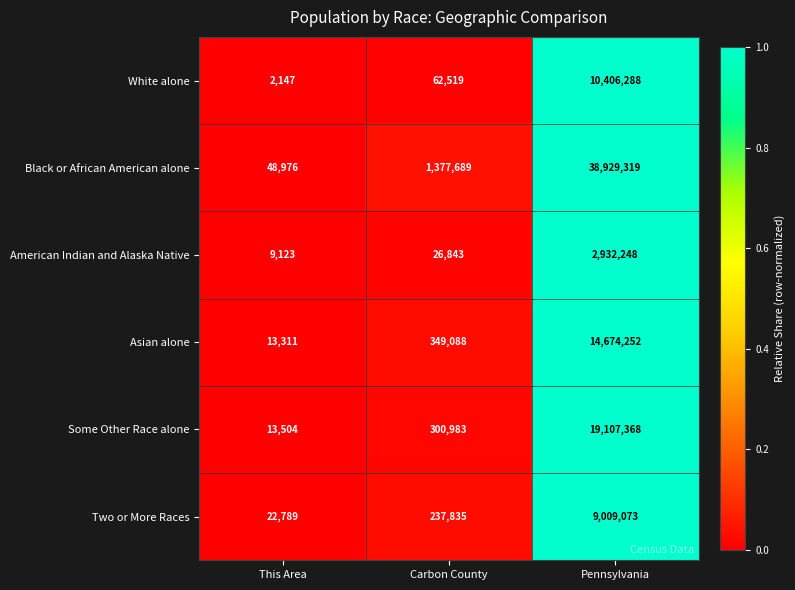

What is the total value across all series at Pennsylvania?

95058548